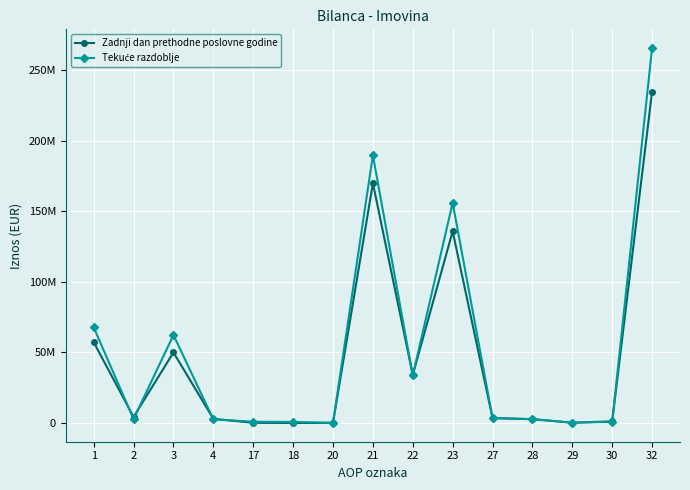

At which category is the sum across all series the highest?

32